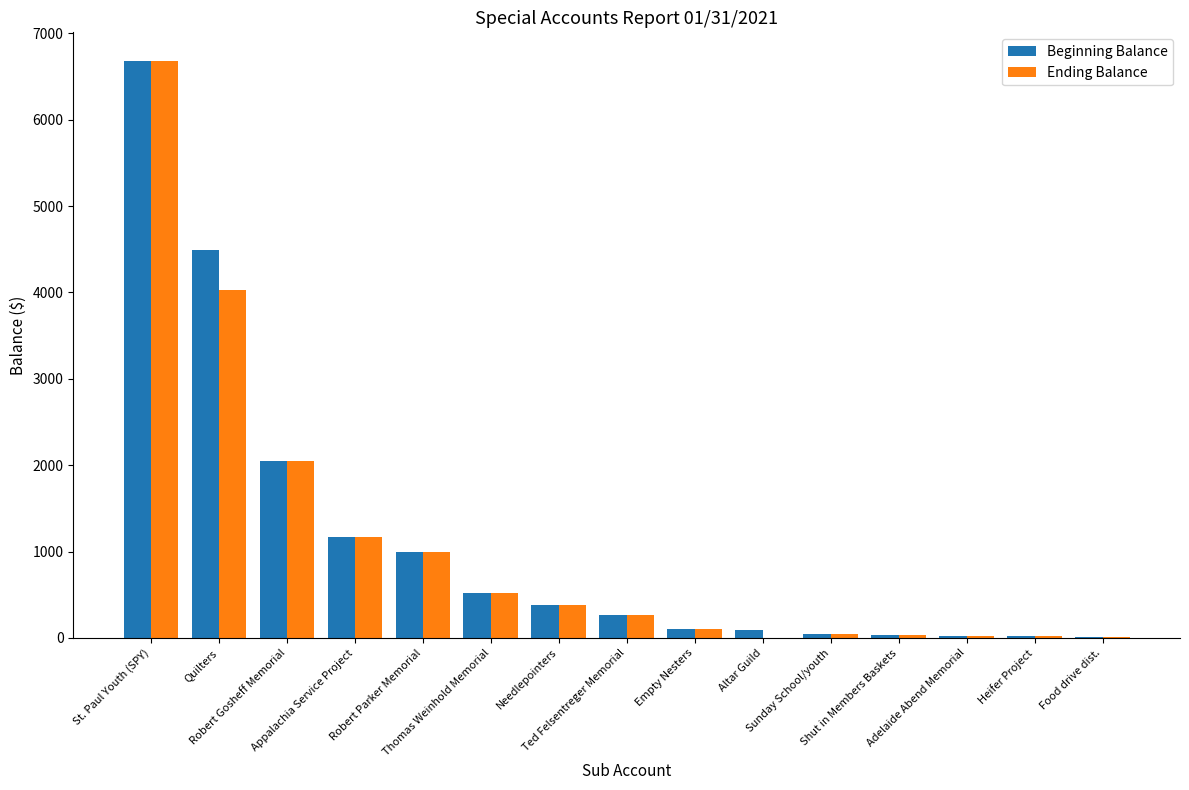

The value of Beginning Balance at Quilters is 4489.4. True or false?

True